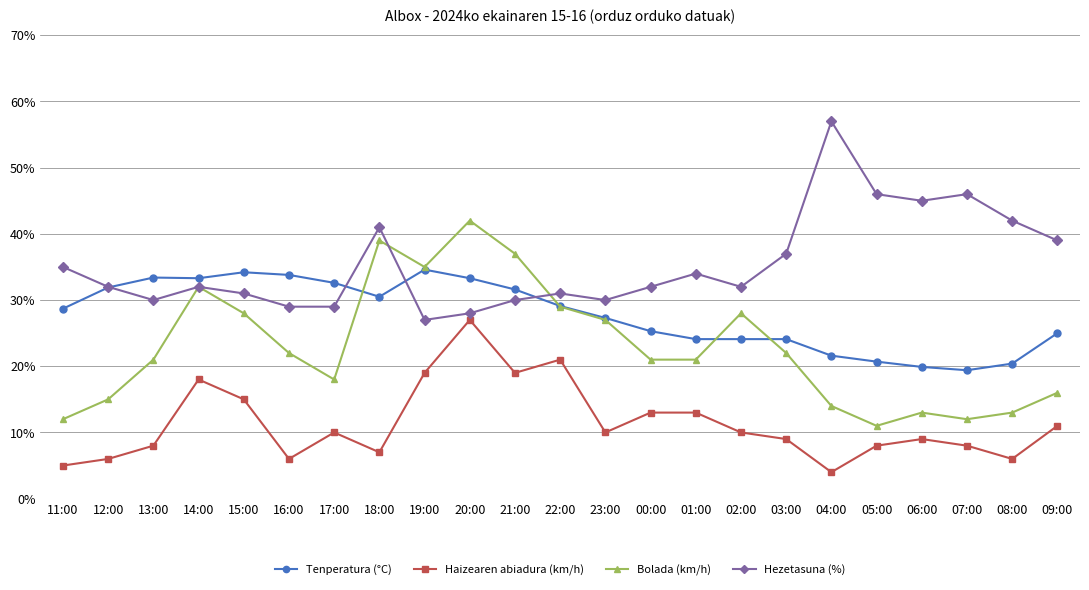

Between 07:00 and 17:00, which is larger?

17:00